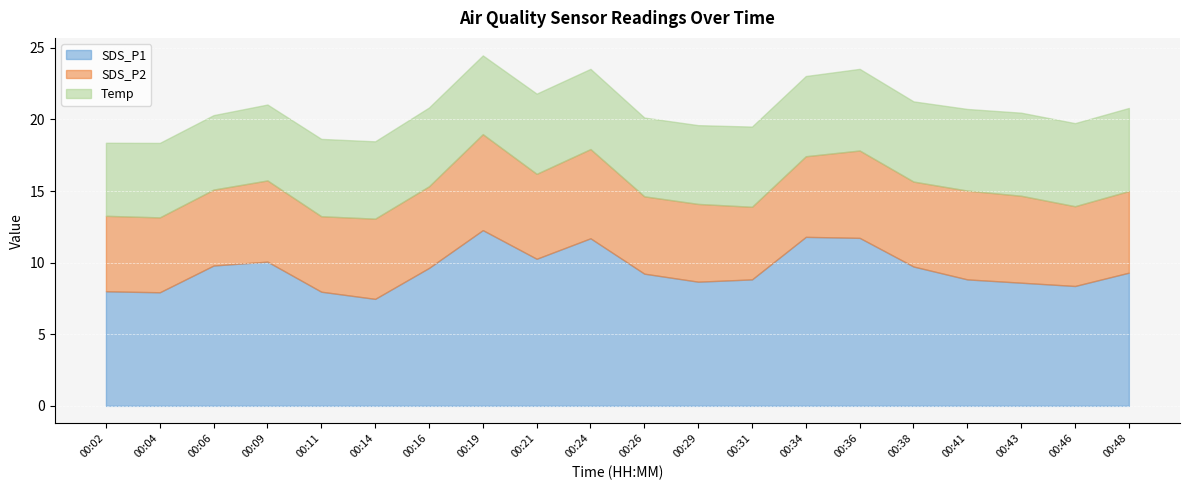

The value of Temp at 00:21 is 2.2. True or false?

False